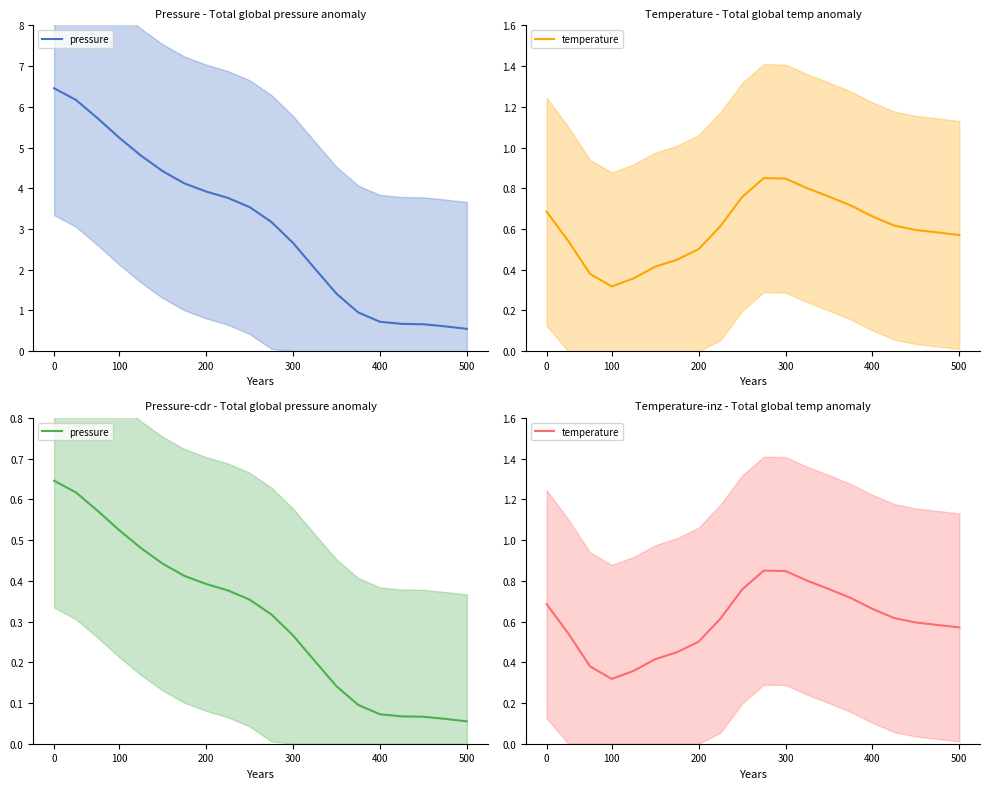

What are all the series names shown in the legend?

pressure, temperature